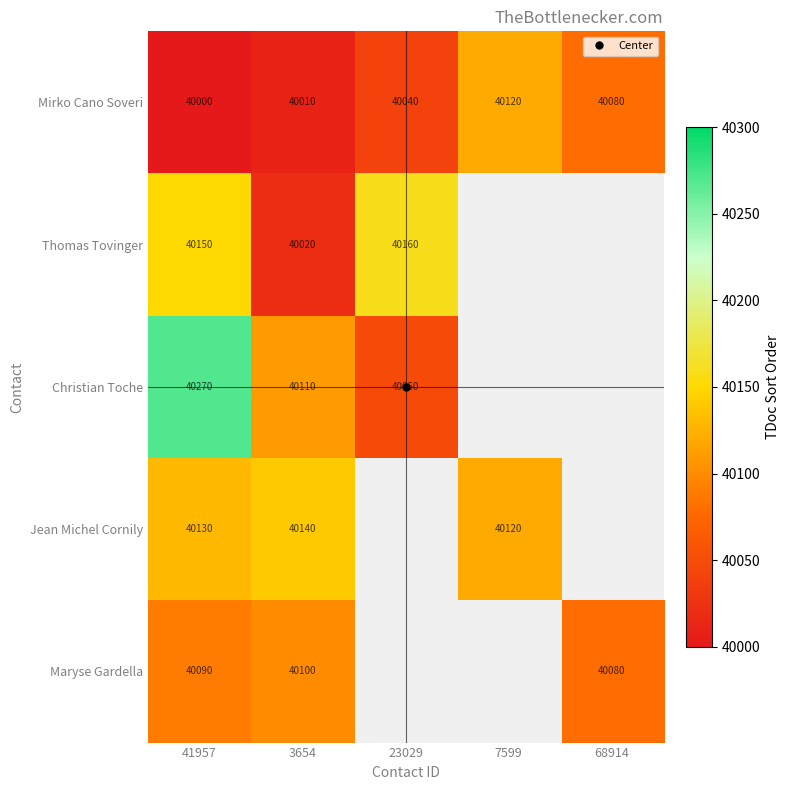

Count the number of categories in the chart.

5